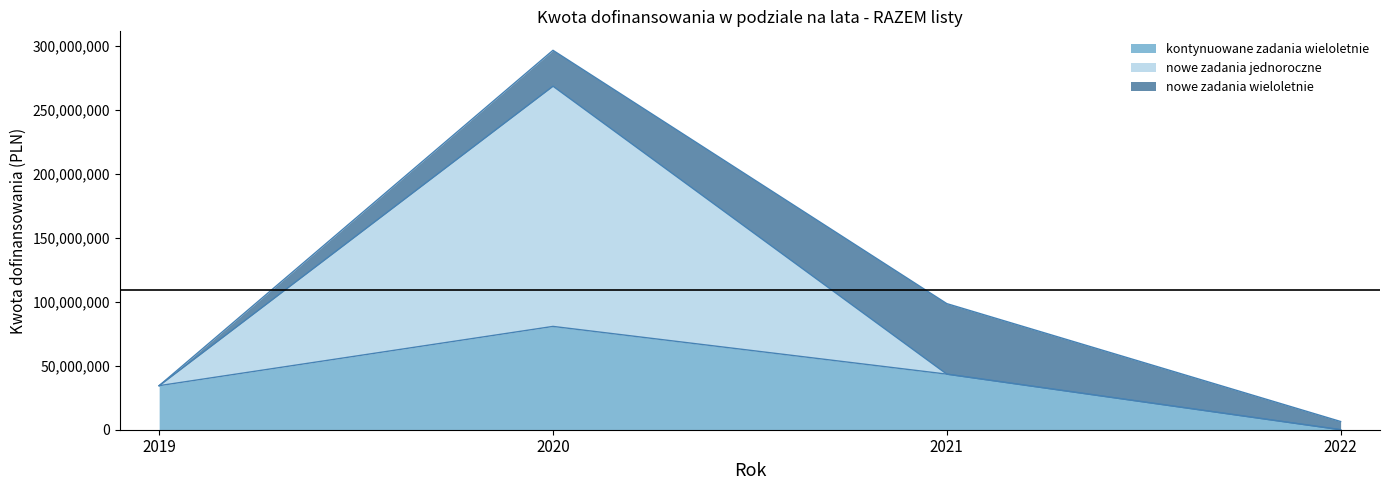

Between 2020 and 2021, which series saw the biggest shift?

nowe zadania jednoroczne